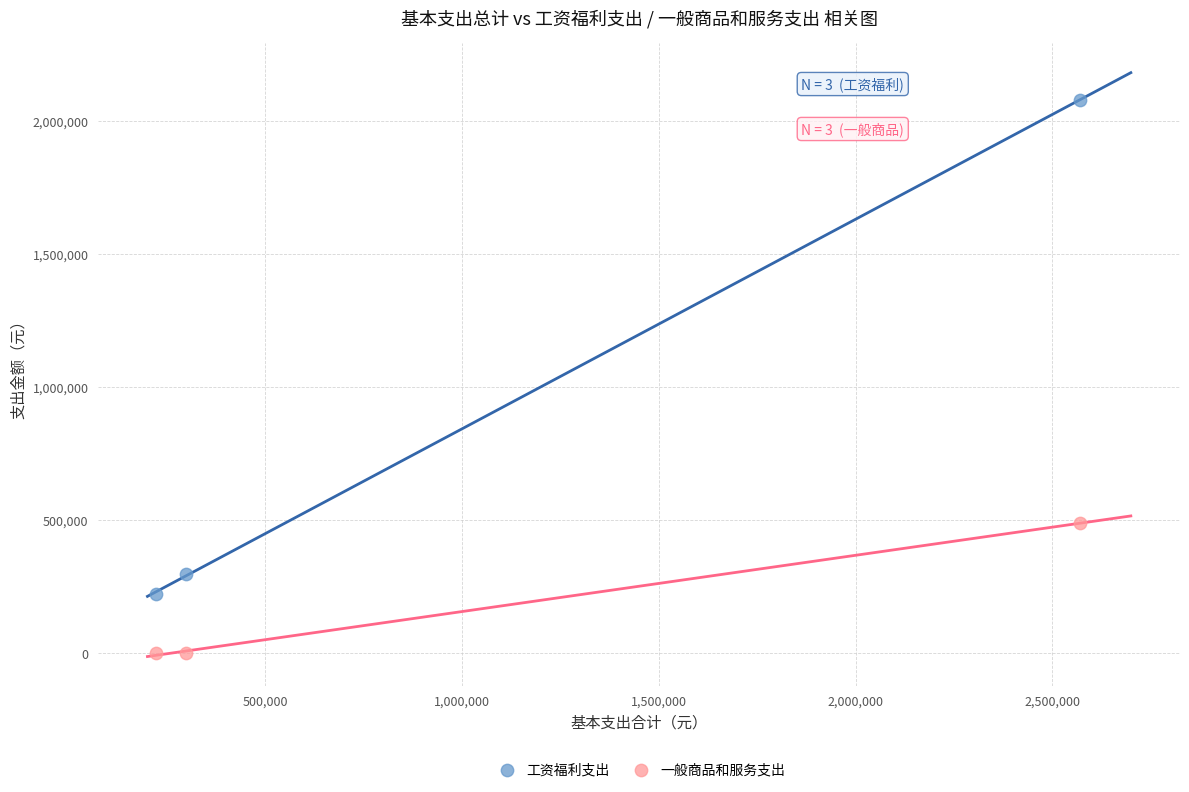

What are all the series names shown in the legend?

工资福利支出, 一般商品和服务支出